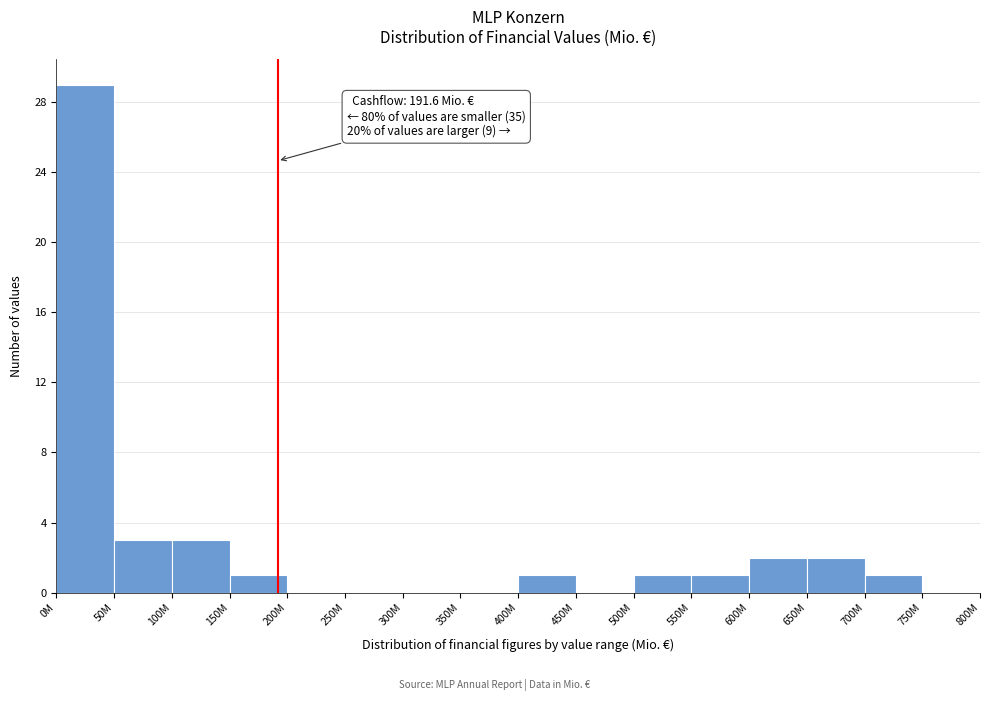

Reading left to right, transcribe all the data shown in this chart.

0M=29	50M=3	100M=3	150M=1	200M=0	250M=0	300M=0	350M=0	400M=1	450M=0	500M=1	550M=1	600M=2	650M=2	700M=1	750M=0